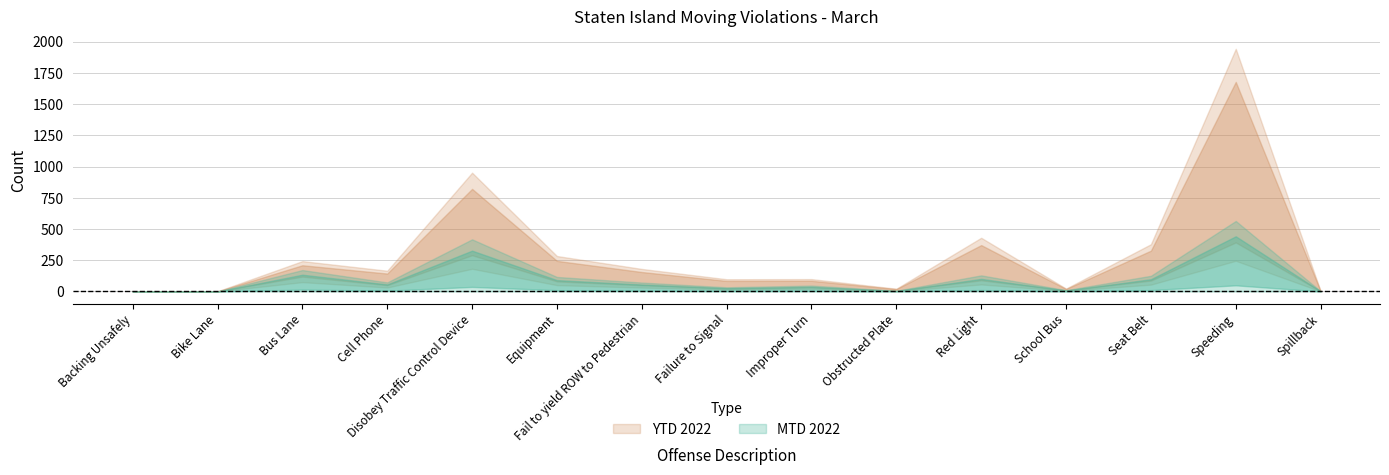

What is the lowest value of the YTD 2022 series?

1